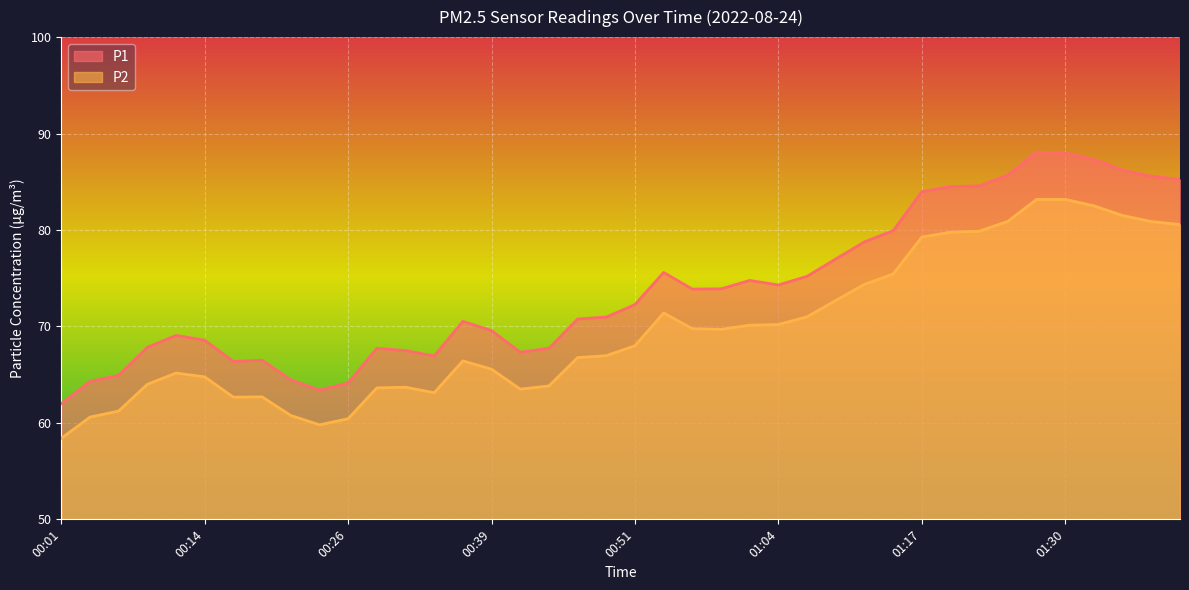

What is the maximum value shown in the chart?

88.1